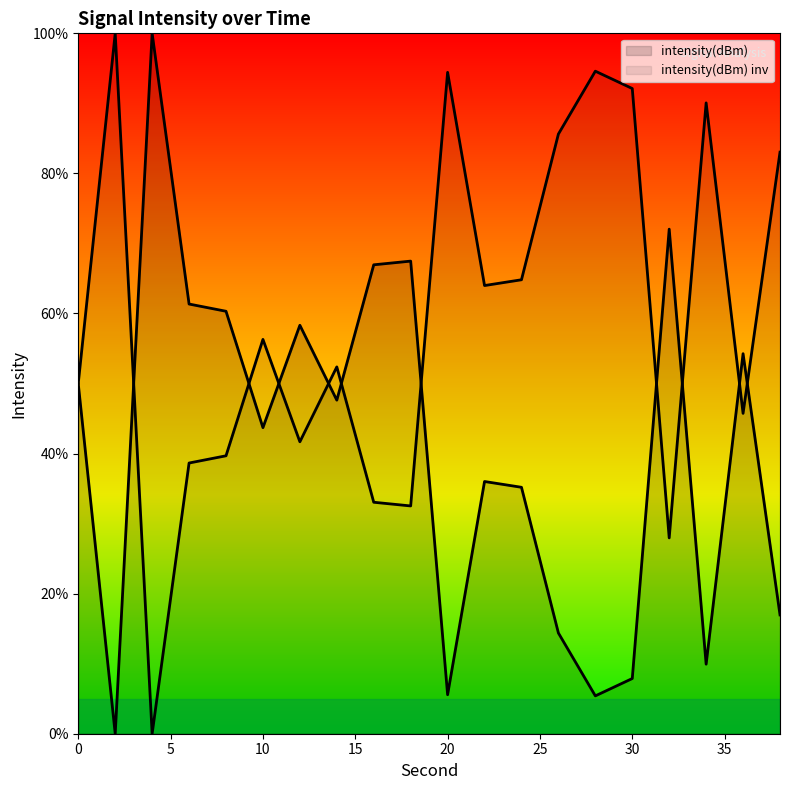

Rank the categories by value from lowest to highest.

4, 32, 18, 16, 6, 8, 12, 36, 0, 14, 10, 22, 24, 38, 26, 34, 30, 20, 28, 2